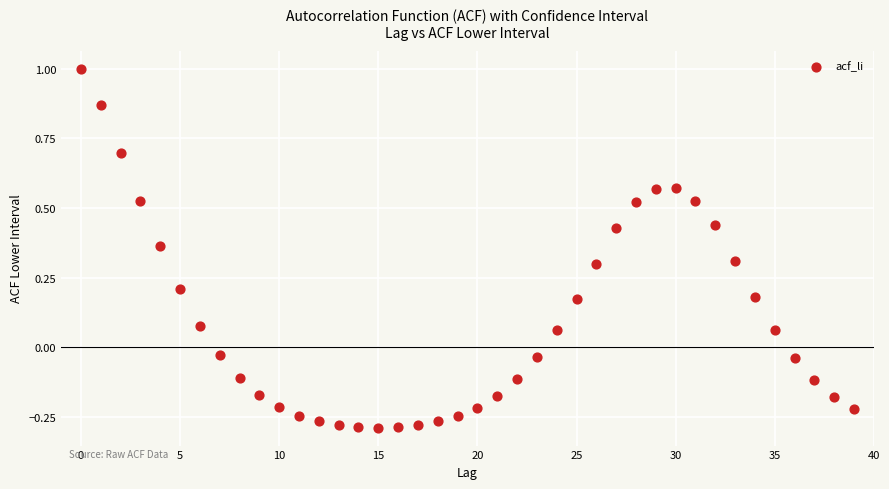

What is the range of Y values (max minus min)?

1.3